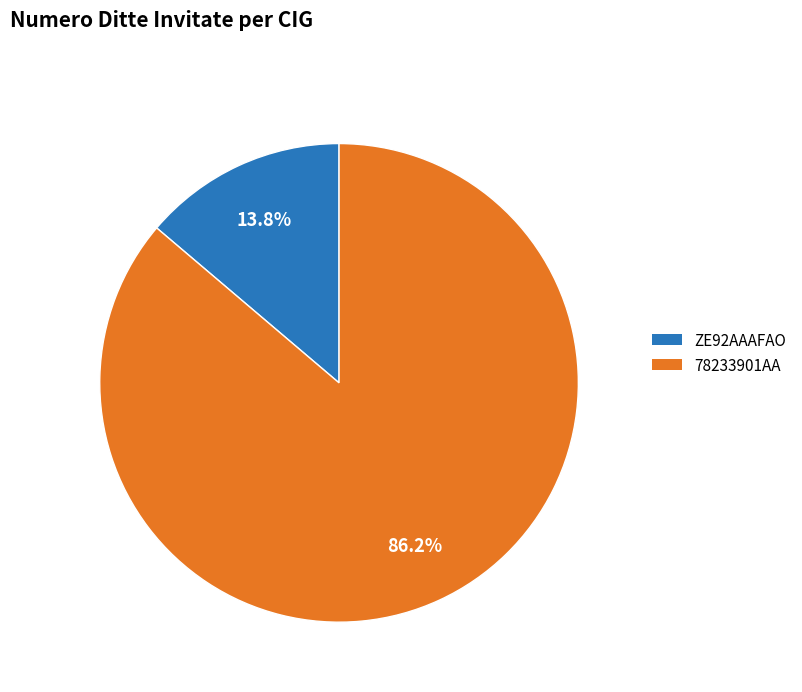

The ZE92AAAFAO slice represents 23% of the pie. True or false?

False